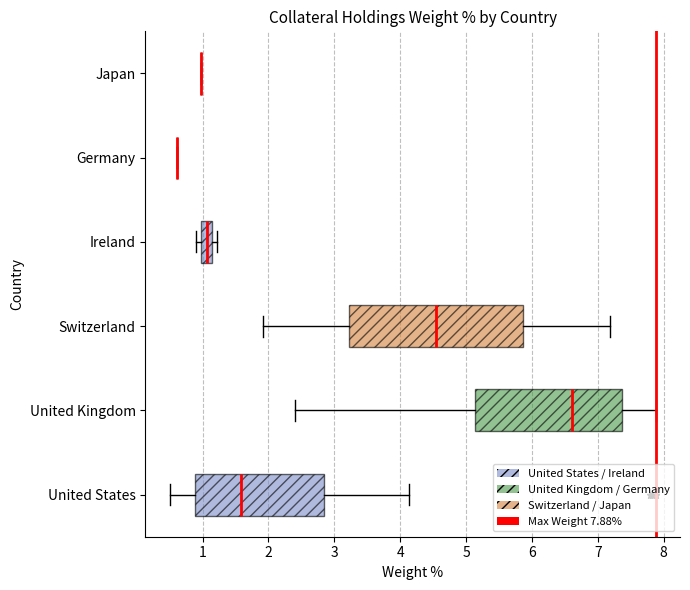

Reading bottom to top, transcribe this box plot: for each box, give where its median line is, the range the box spans, and where its two whiskers end, as read against the x-axis. The values are not printed on the chart, so give them approximately, as read against the axis.

United States: median 1.6, box 0.9 to 2.9, whiskers 0.5 to 4.1
United Kingdom: median 6.6, box 5.1 to 7.4, whiskers 2.4 to 7.9
Switzerland: median 4.6, box 3.2 to 5.9, whiskers 1.9 to 7.2
Ireland: median 1.1 (inside the box), box 1.0 to 1.1, whiskers 0.9 to 1.2
Germany: box collapsed to a line at 0.6, whiskers 0.6 to 0.6
Japan: box collapsed to a line at 1.0, whiskers 1.0 to 1.0